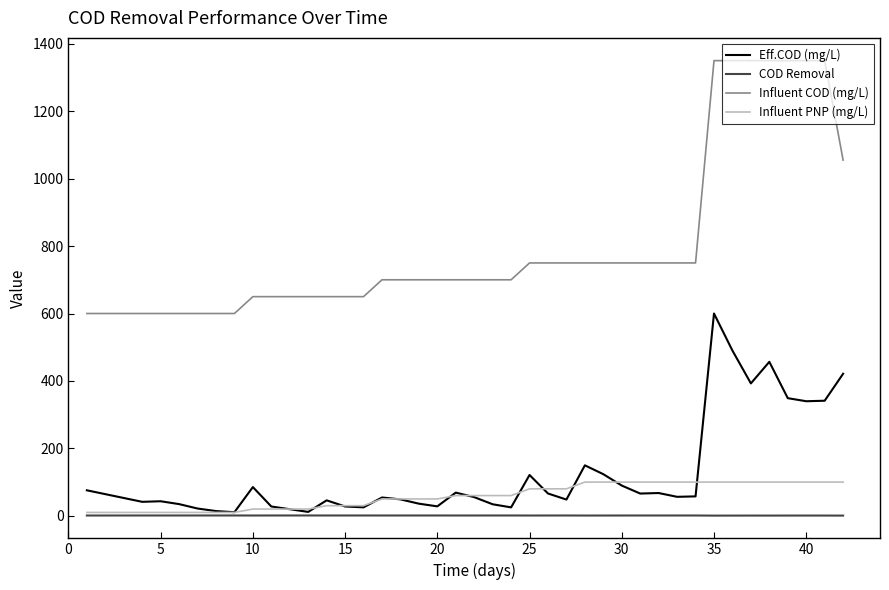

True or false: Influent COD (mg/L) and Eff.COD (mg/L) cross at least once.

False